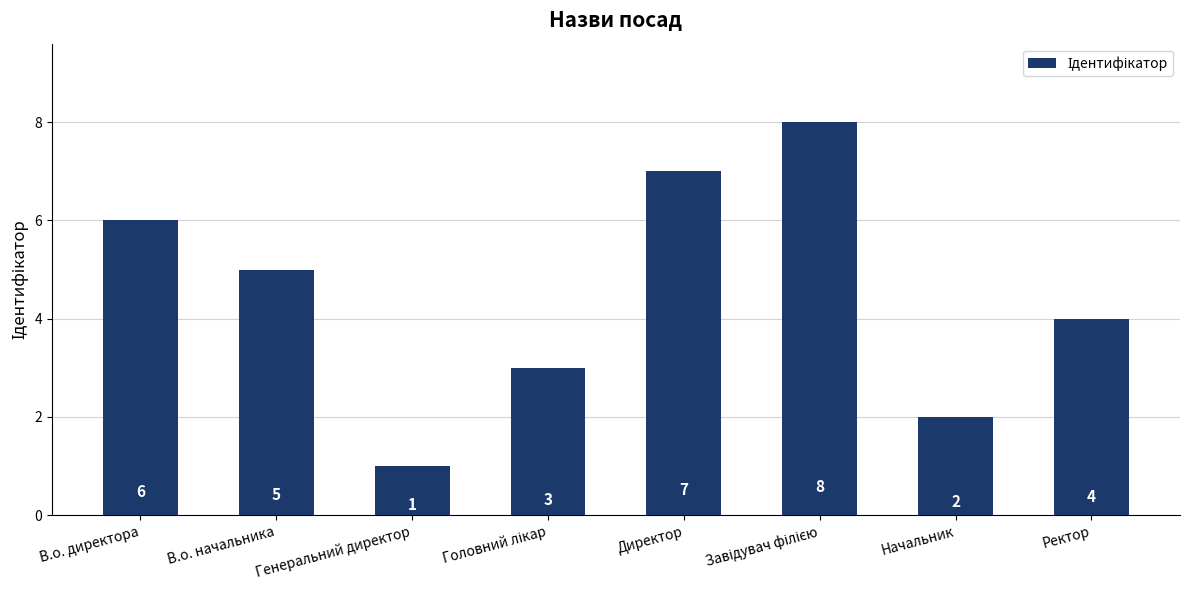

What is the difference between the second highest and second lowest values?

5